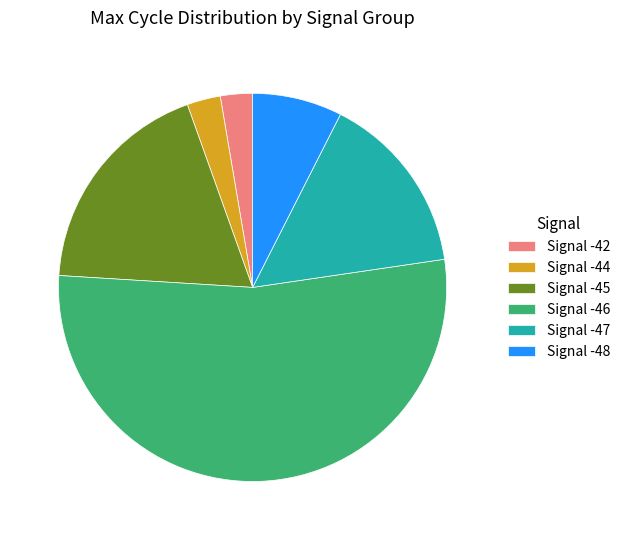

Does any single category account for the majority?

Yes